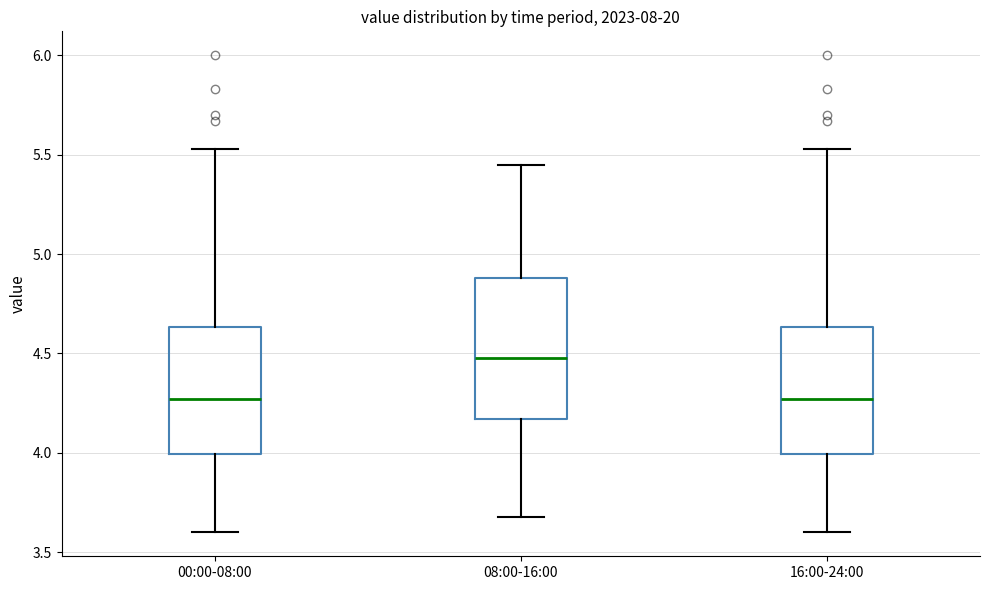

Reading left to right, transcribe this box plot: for each box, give where its median line is, the range the box spans, and where its two whiskers end, as read against the y-axis. The values are not printed on the chart, so give them approximately, as read against the axis.

00:00-08:00: median 4.25, box 4.00 to 4.65, whiskers 3.60 to 5.55
08:00-16:00: median 4.50, box 4.15 to 4.90, whiskers 3.70 to 5.45
16:00-24:00: median 4.25, box 4.00 to 4.65, whiskers 3.60 to 5.55